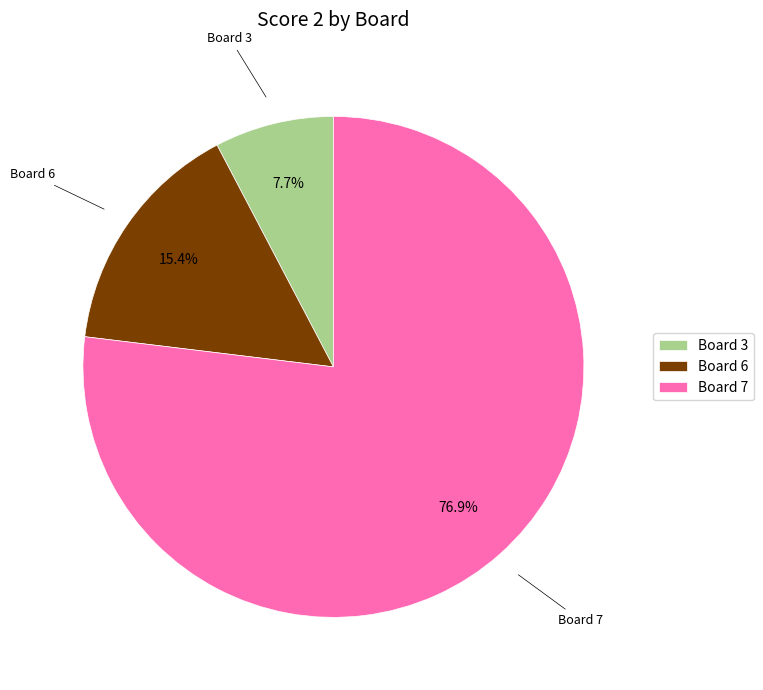

What is the ratio of the value at Board 7 to the value at Board 3?

10.0